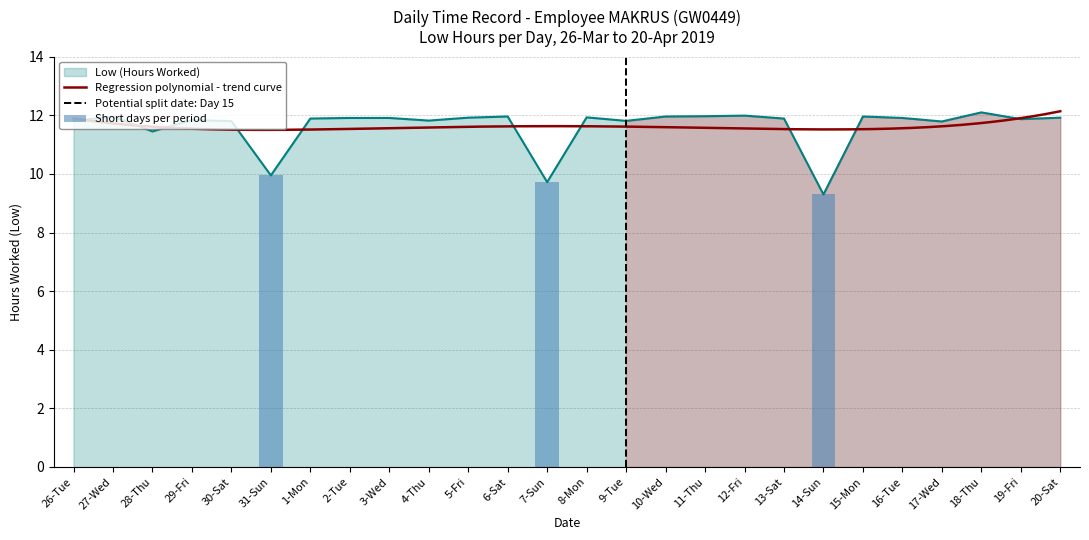

True or false: Low (Hours Worked) has a value of 12.1 at 18-Thu.

True